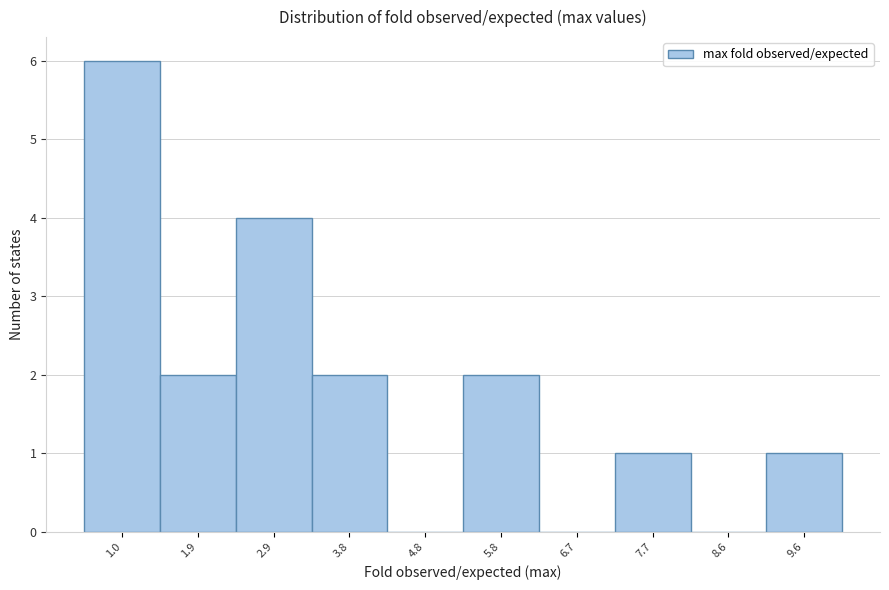

Reading right to left, extract all data points from this chart.

9.6=1	8.6=0	7.7=1	6.7=0	5.8=2	4.8=0	3.8=2	2.9=4	1.9=2	1.0=6